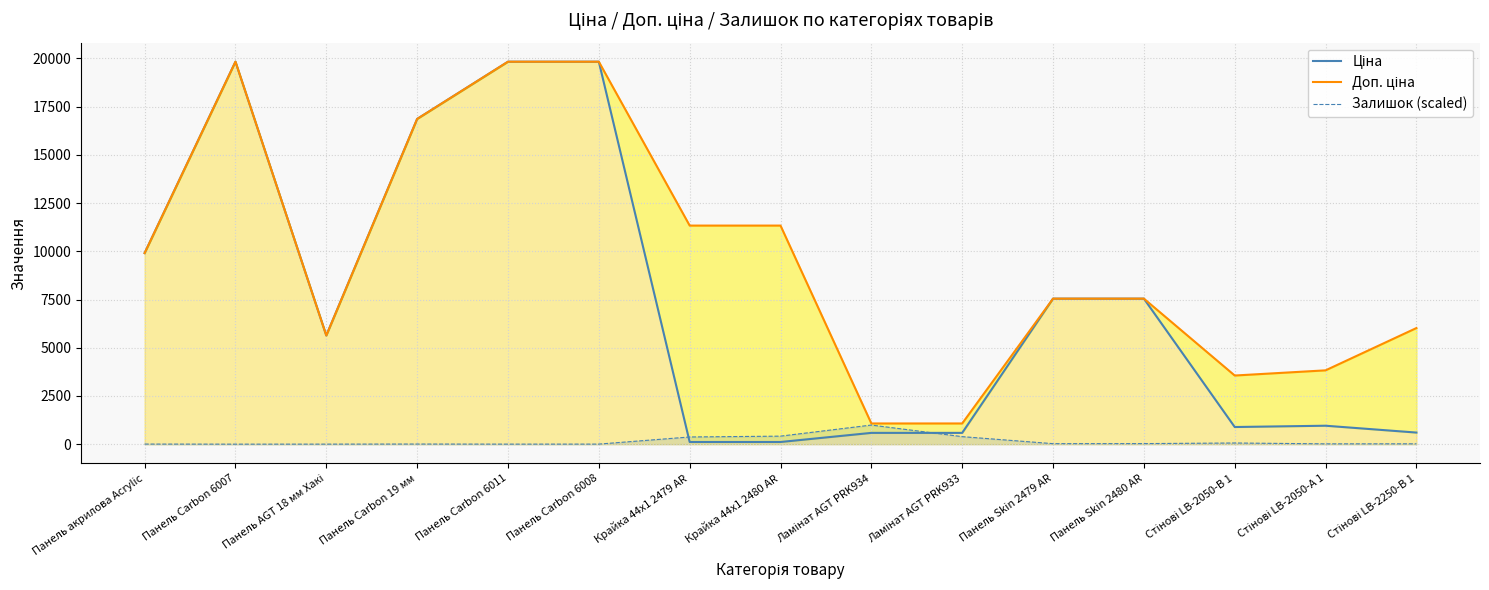

The value of Залишок (scaled) at Панель Carbon 19 мм is 12.3. True or false?

False